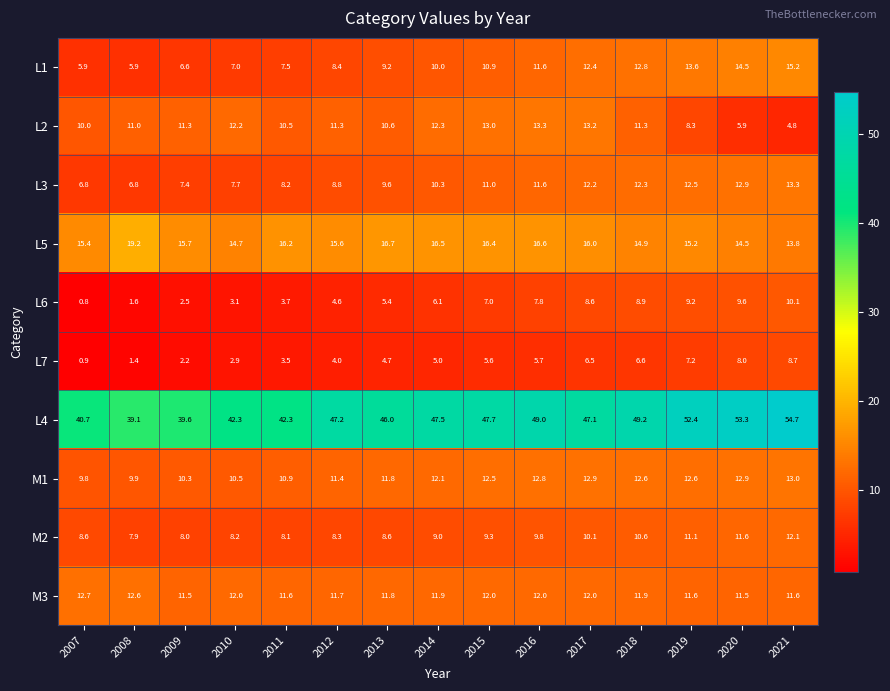

Which series has the largest total across all categories?

L4